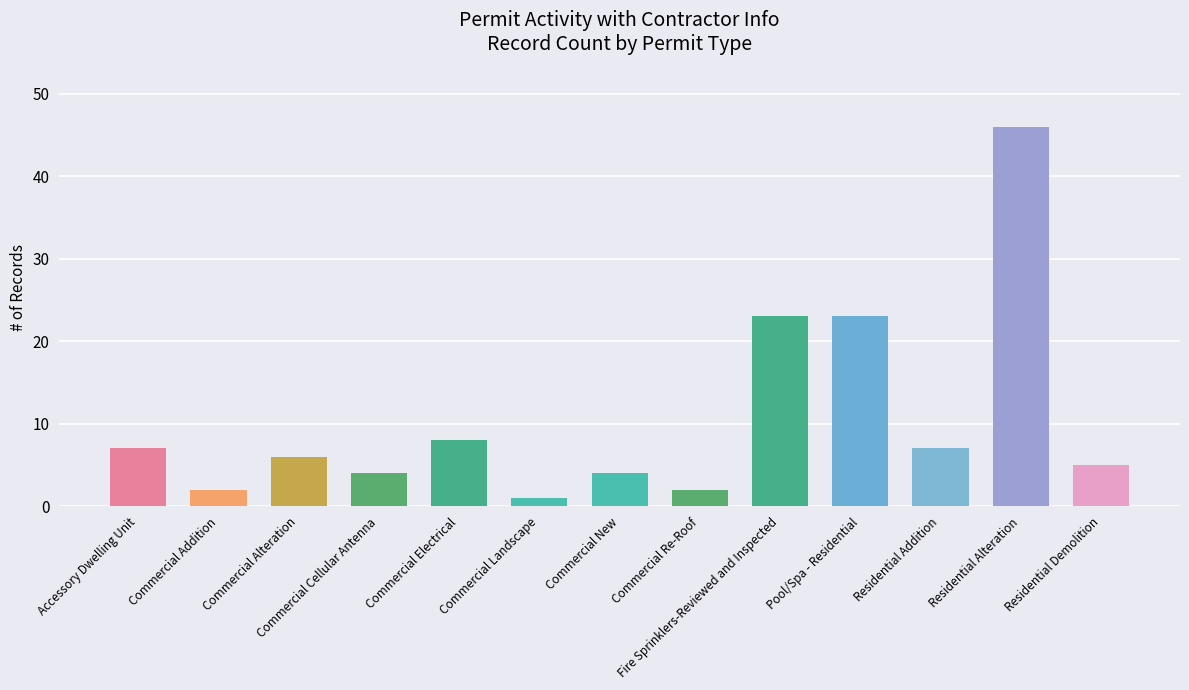

Reading left to right, list all the values displayed in this chart.

7	2	6	4	8	1	4	2	23	23	7	46	5